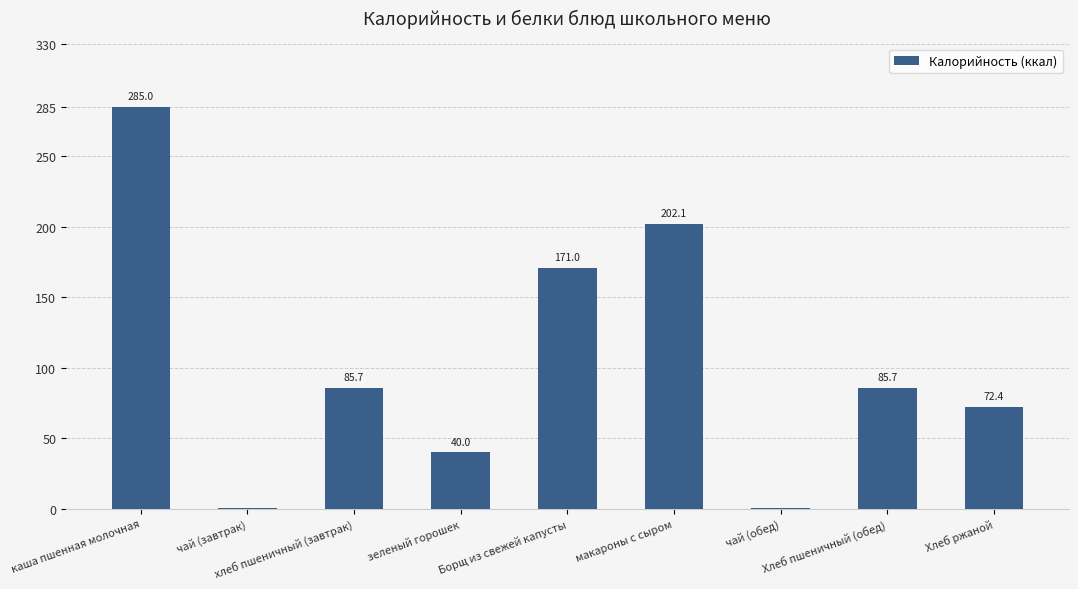

Are the bars horizontal?

No